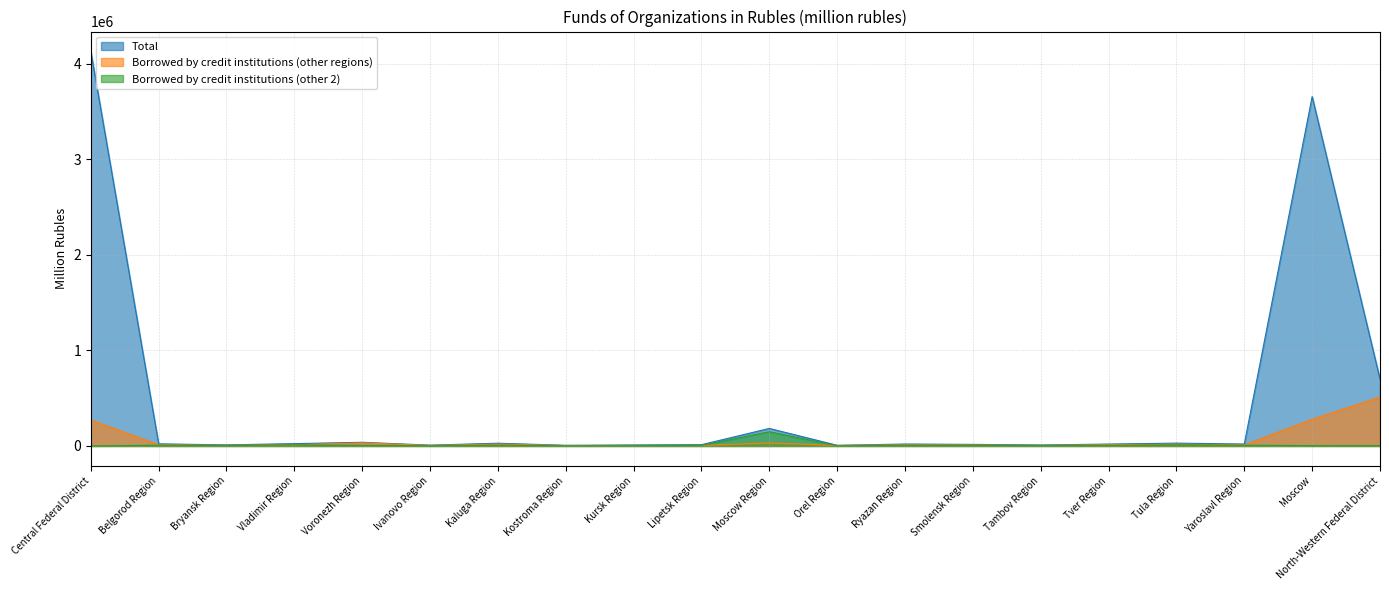

True or false: Borrowed by credit institutions (other regions) has more than 0 interior local peaks.

True